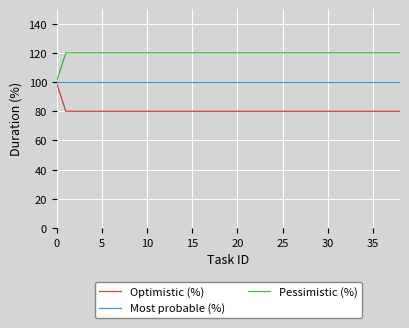

Does the chart have visible grid lines?

Yes